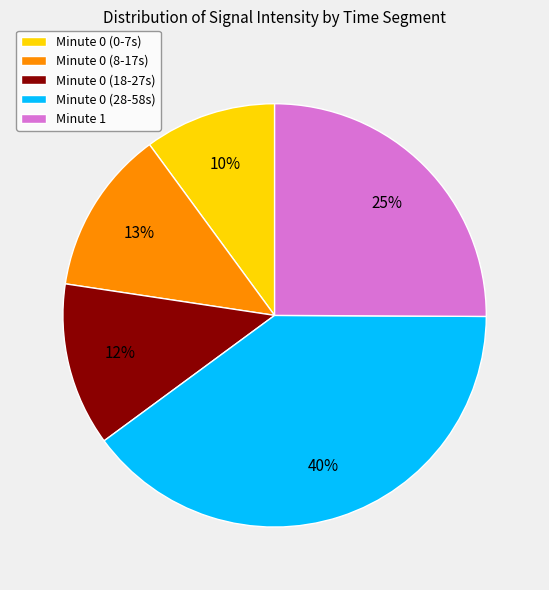

Count the number of slices in the pie.

5